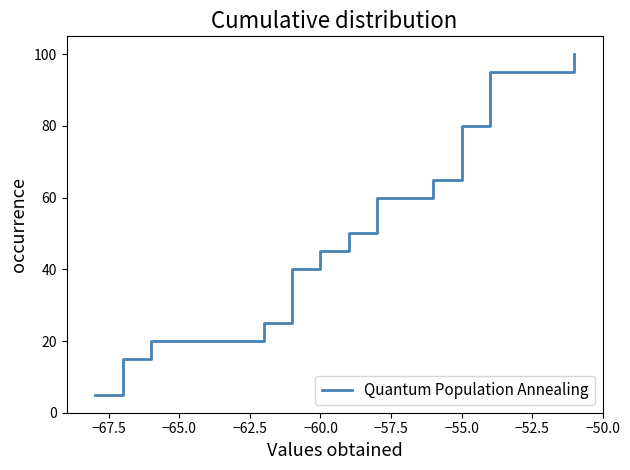

What is the value of the 9th point from the left?

45.0